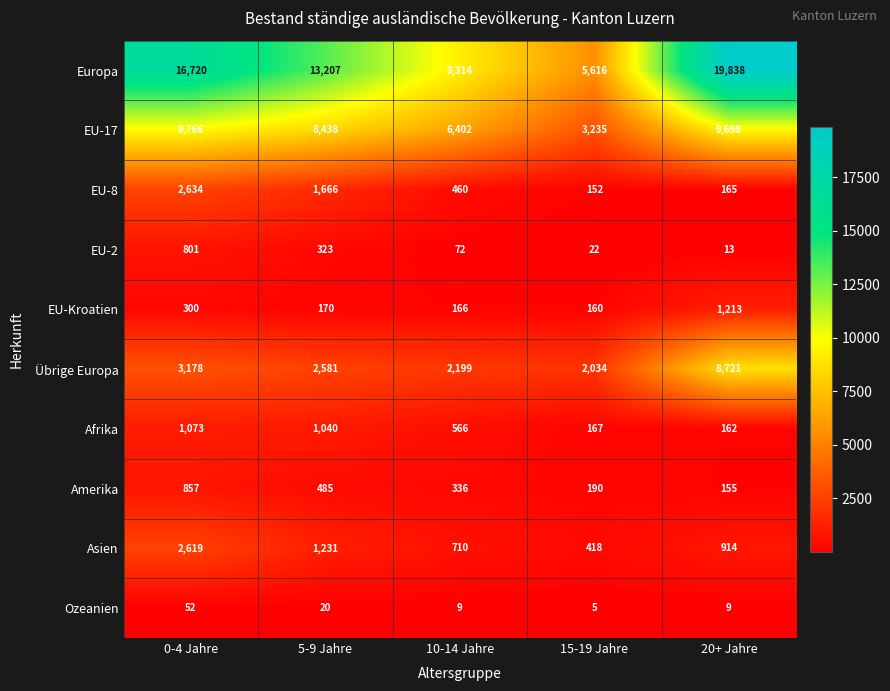

Which series has the largest range (max minus min)?

Europa